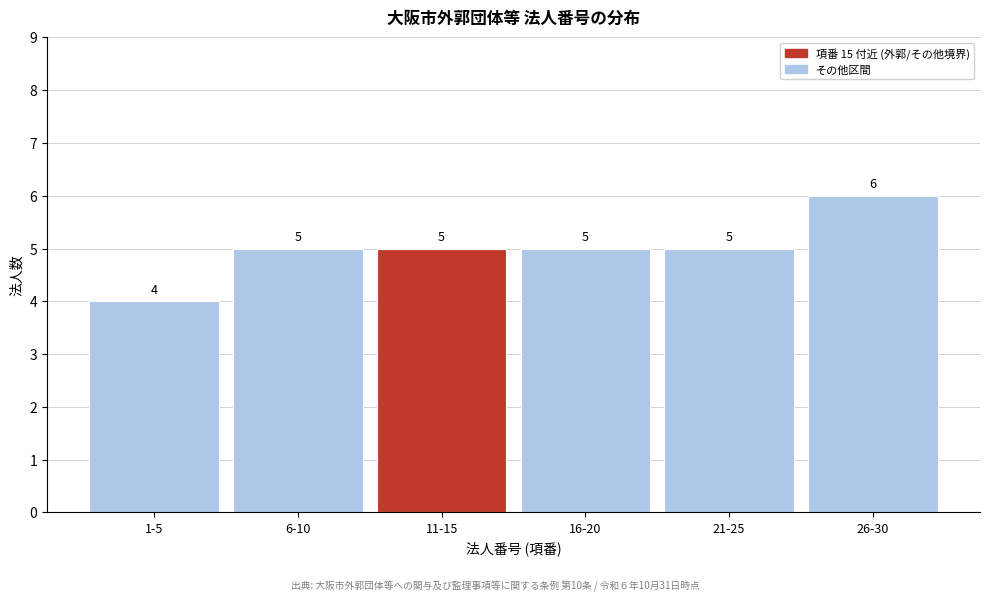

Reading right to left, list all the values displayed in this chart.

6	5	5	5	5	4